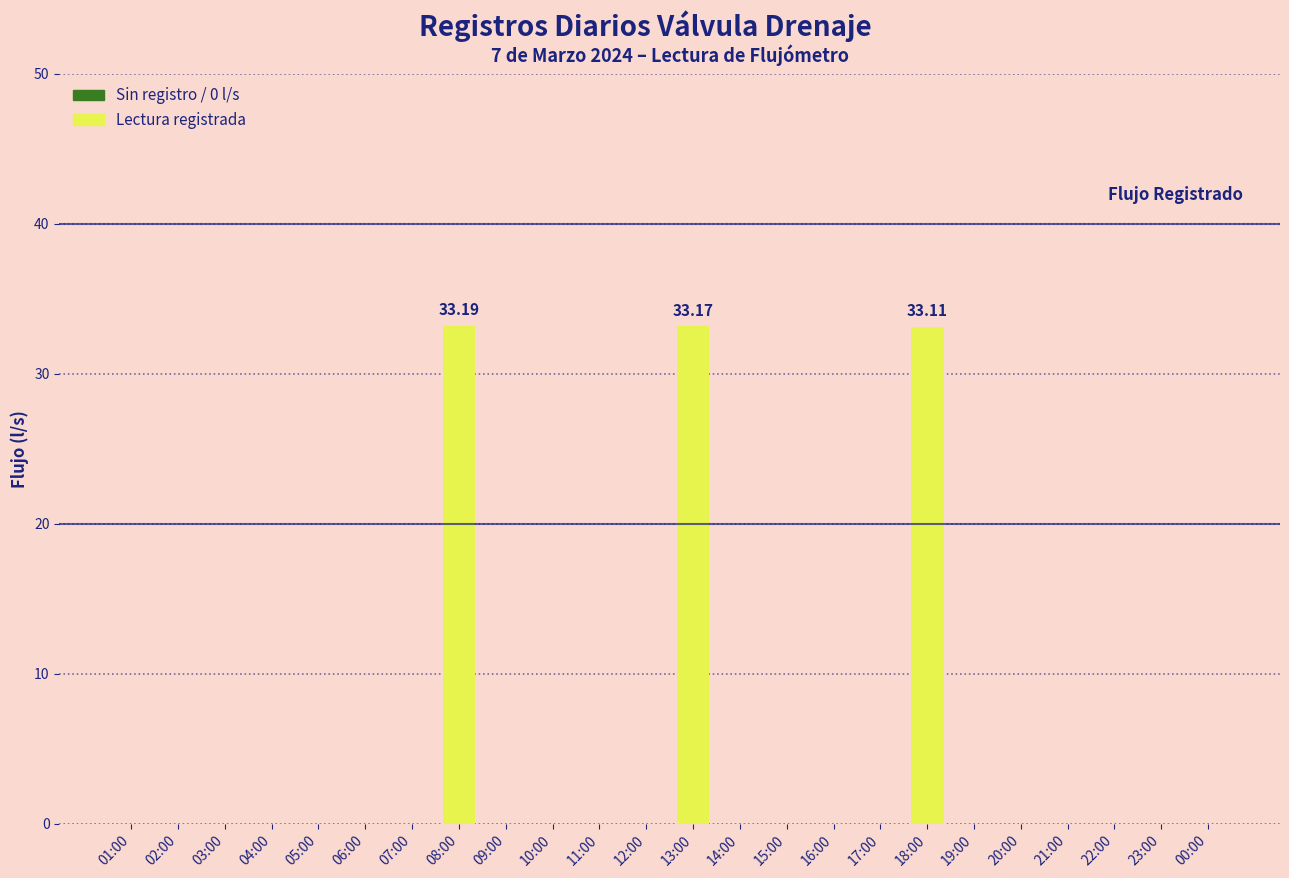

What is the sum of all values?

99.5